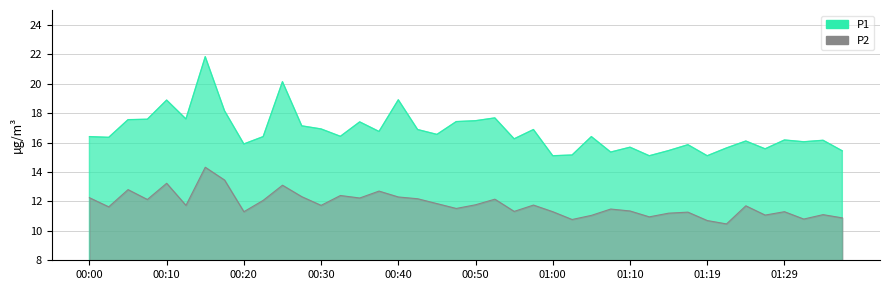

What value does the P1 series have at 00:32?

16.4